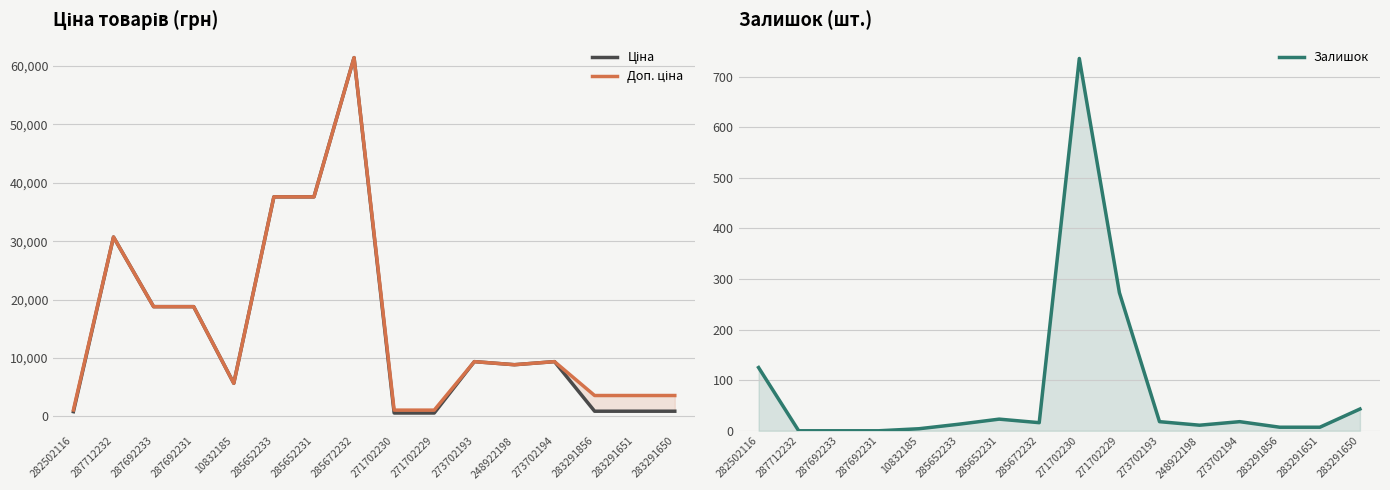

True or false: Залишок has a value of 0.0 at 287692231.

True